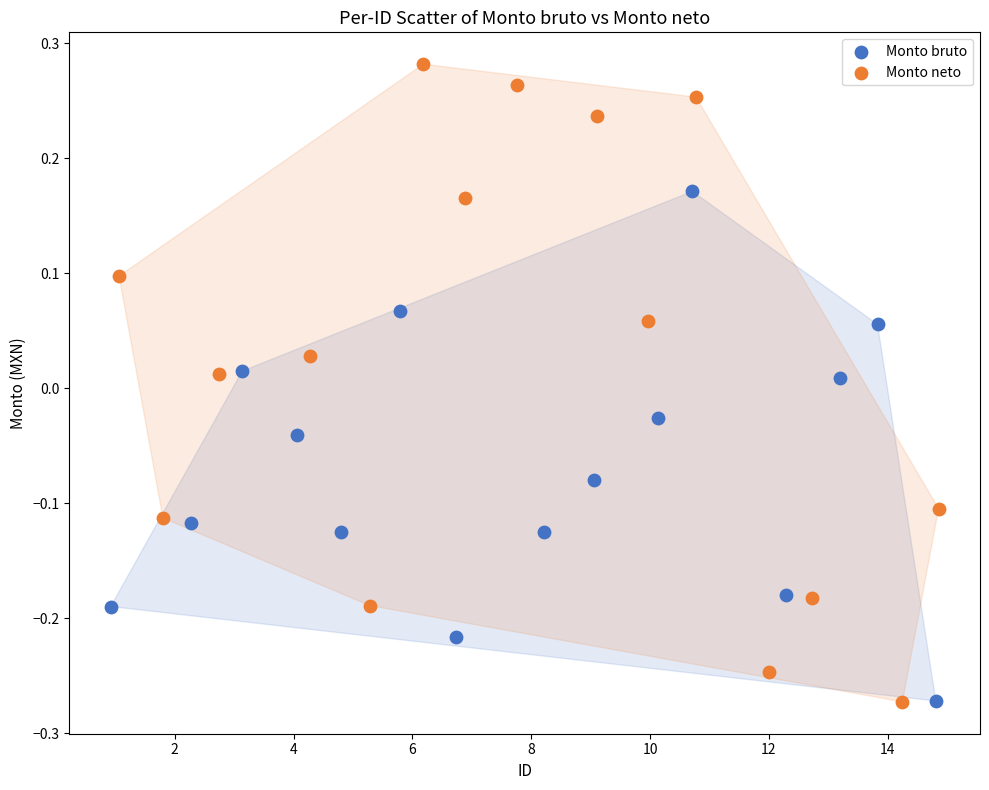

Which series contains the highest Y value?

Monto neto